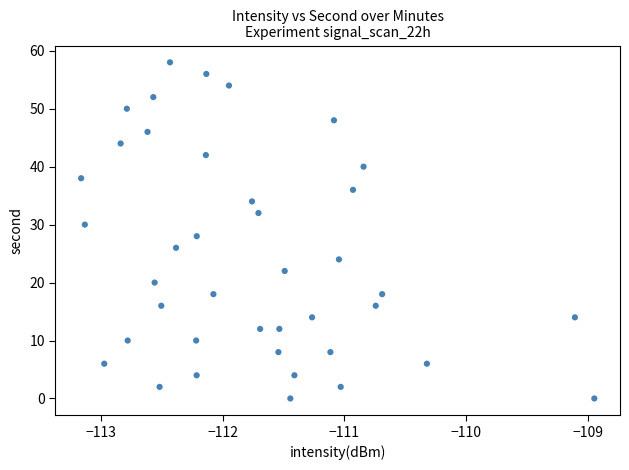

What is the range of Y values (max minus min)?

58